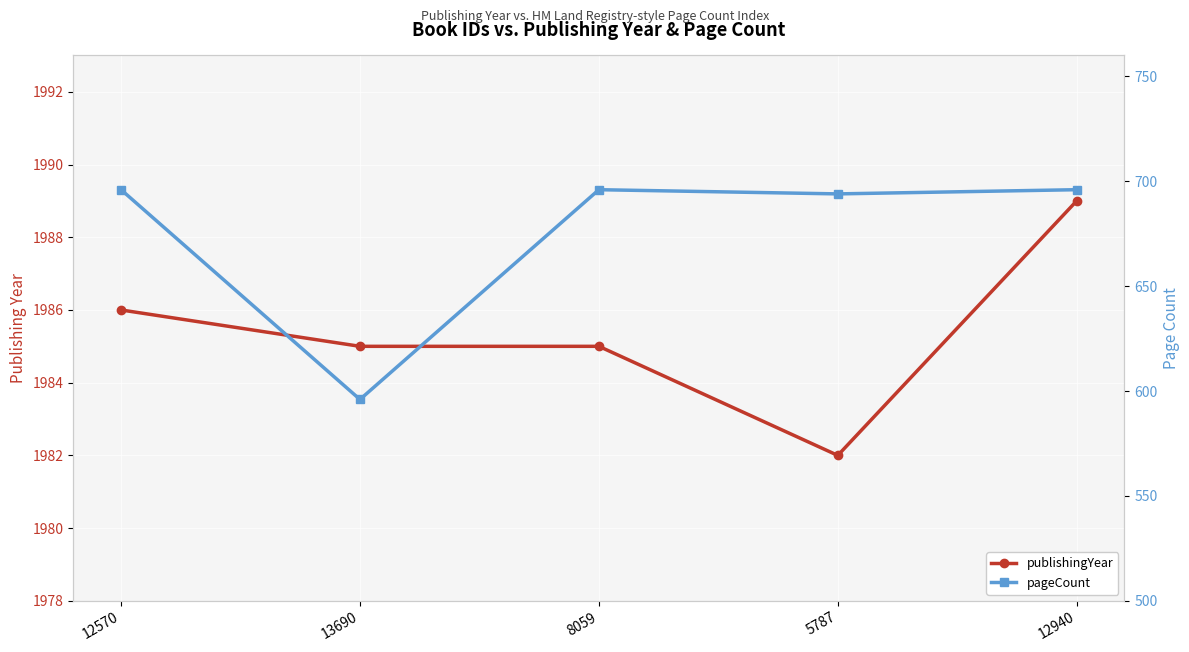

At how many categories does at least one series exceed 1933?

5